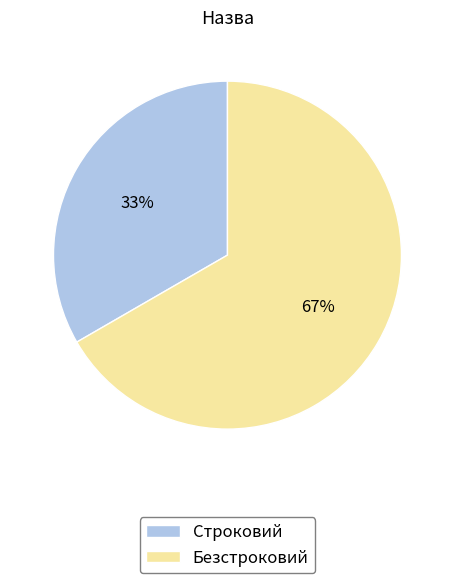

Is it true that Безстроковий is 81% of the pie?

False